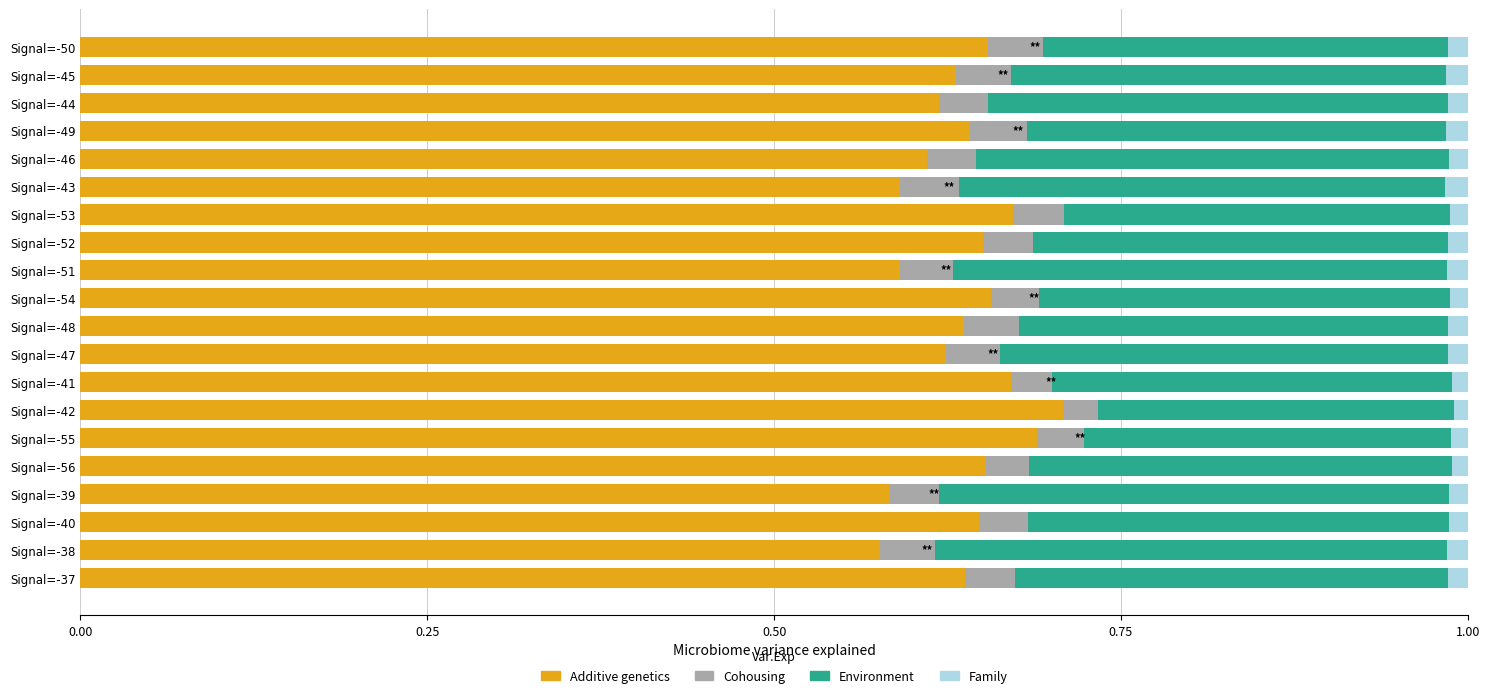

True or false: Additive genetics has a value of 0.7 at Signal=-41.

True